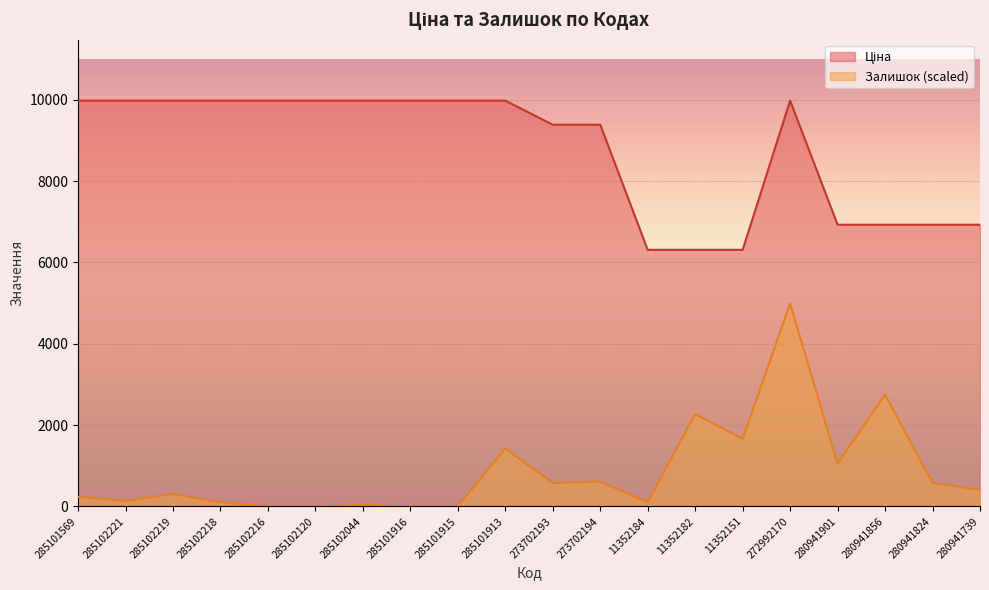

The value of Ціна at 285102120 is 16530.8. True or false?

False